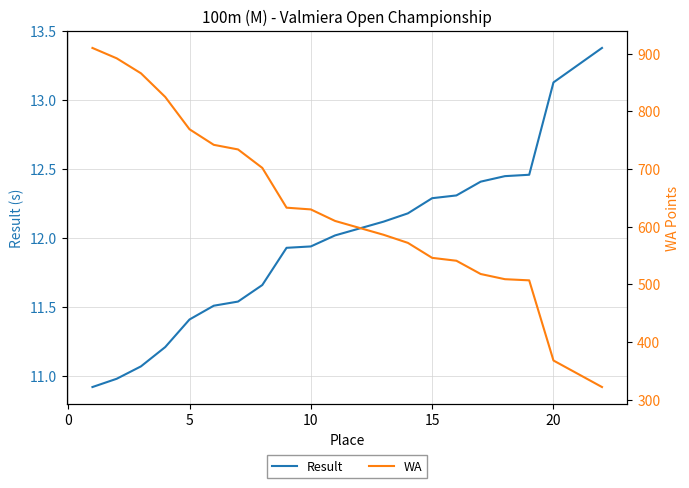

True or false: WA has more than 1 interior local peaks.

False